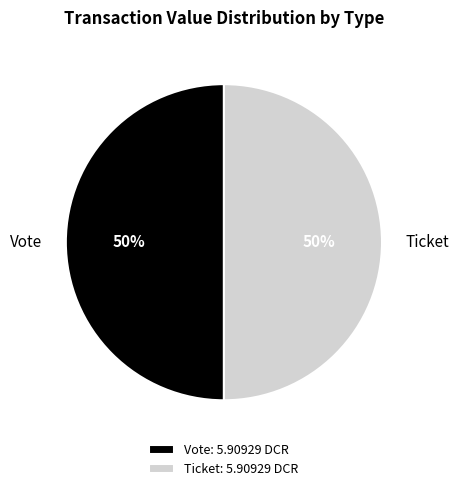

True or false: Ticket accounts for 40% of the total.

False